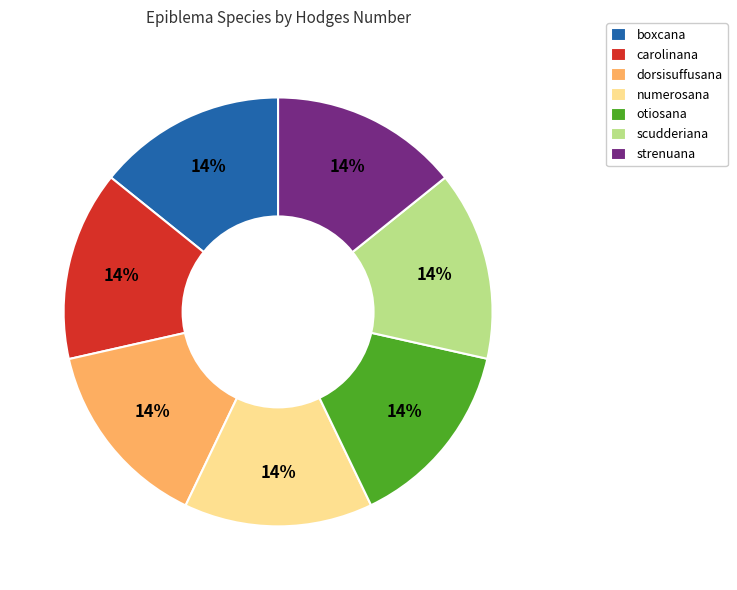

Approximately how many times larger is the value at dorsisuffusana compared to otiosana?

1.0